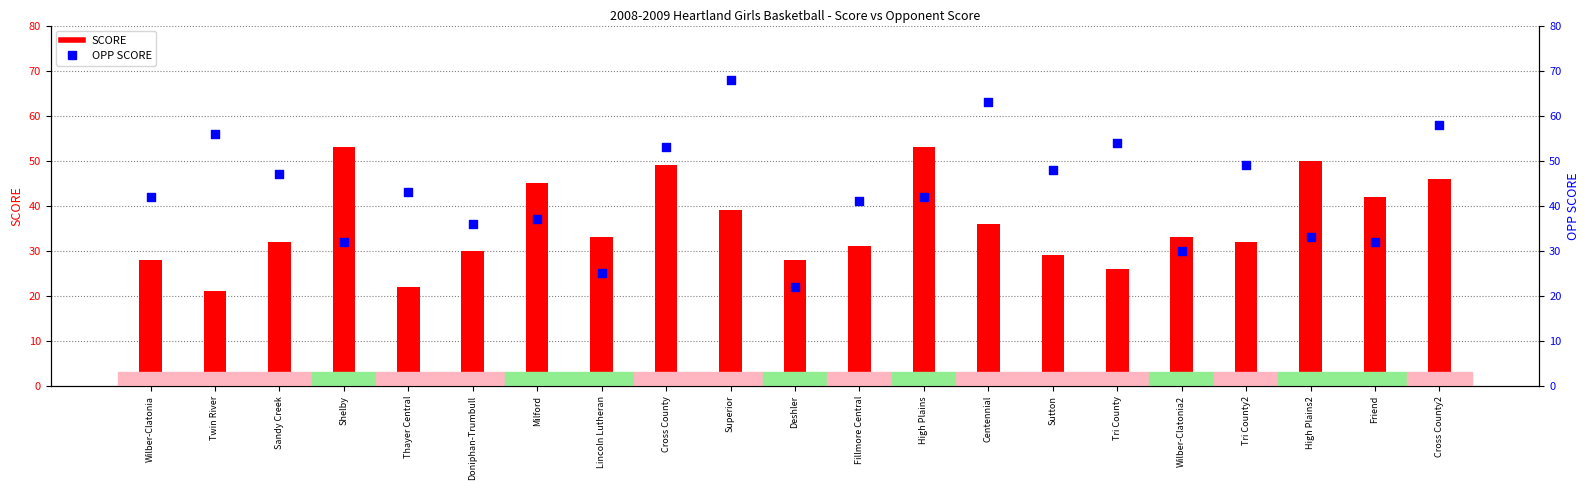

What are all the series names shown in the legend?

SCORE, OPP SCORE